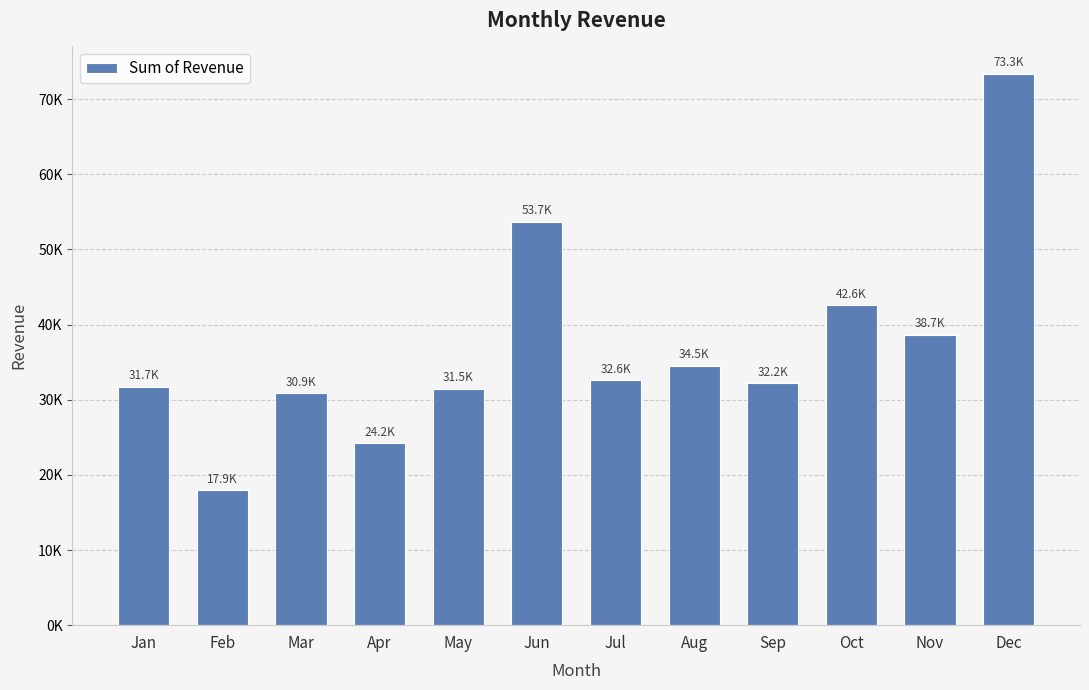

Which label corresponds to the smallest value in the chart?

Feb